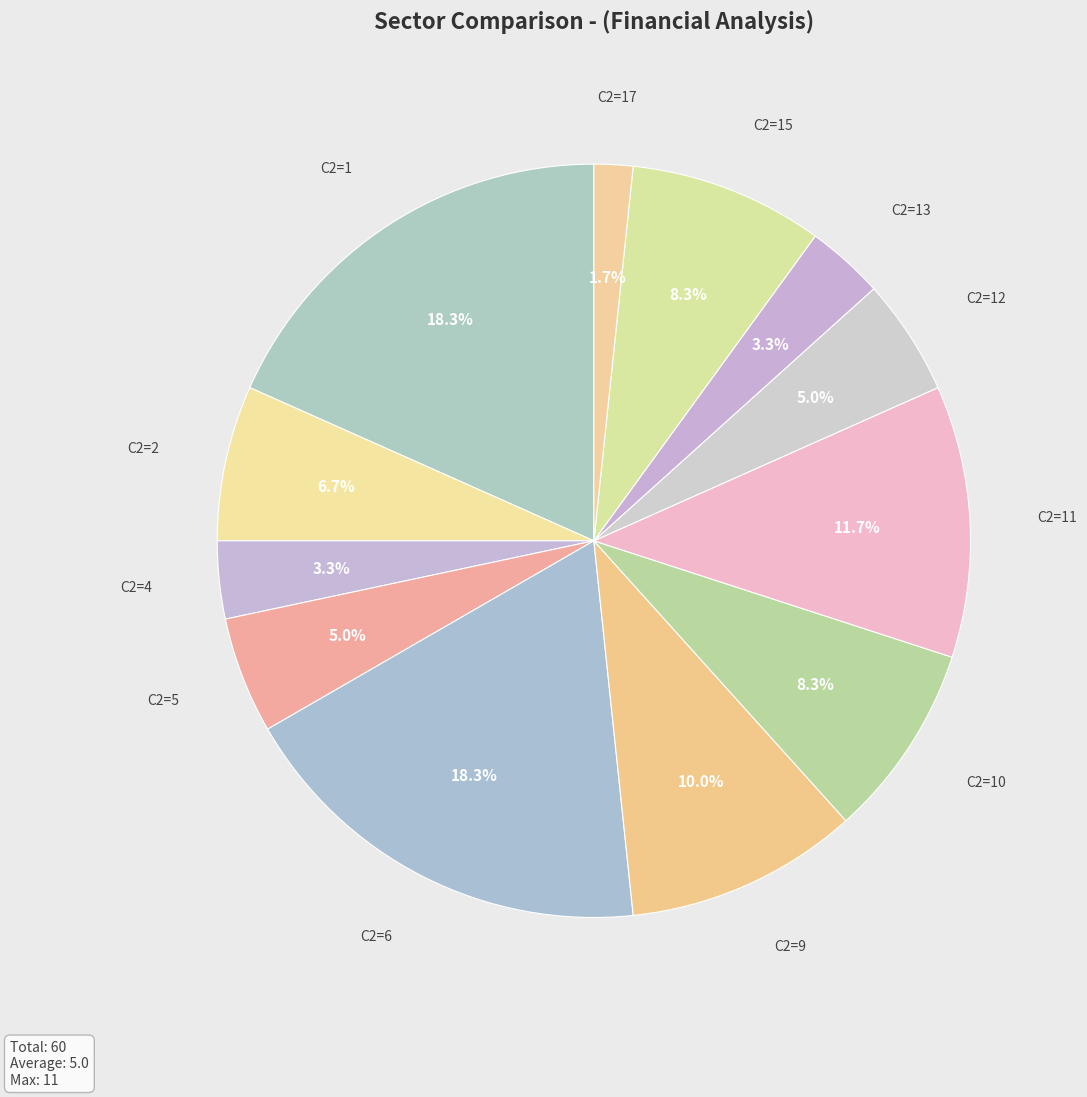

Which slice is the smallest?

C2=17